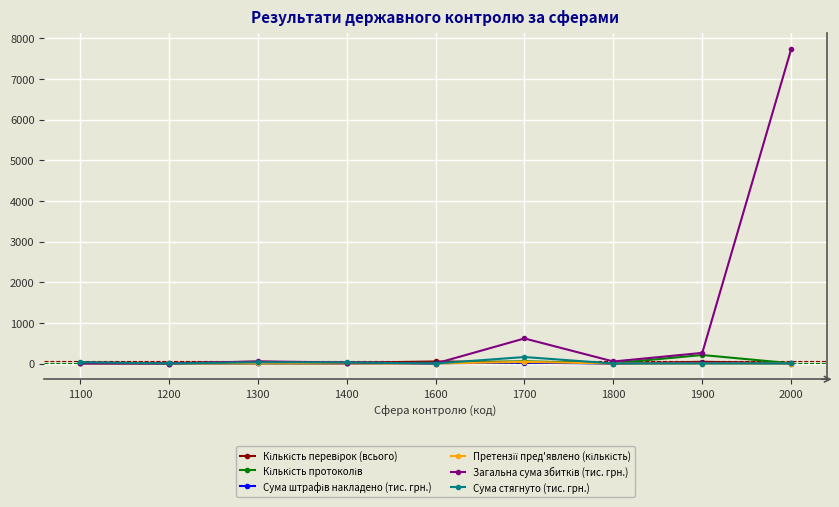

The Сума стягнуто (тис. грн.) series shows 0.0 at 1900. True or false?

True